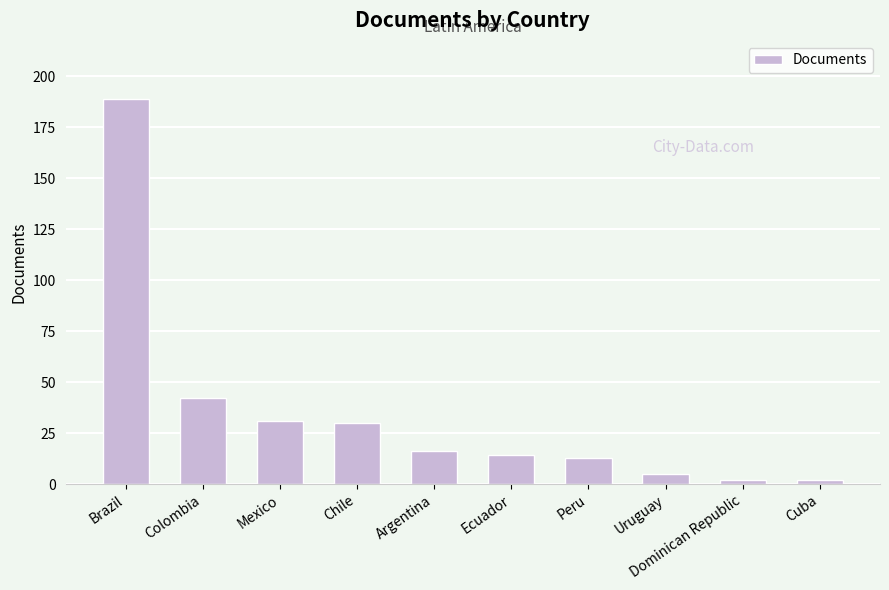

Does the chart contain stacked bars?

No